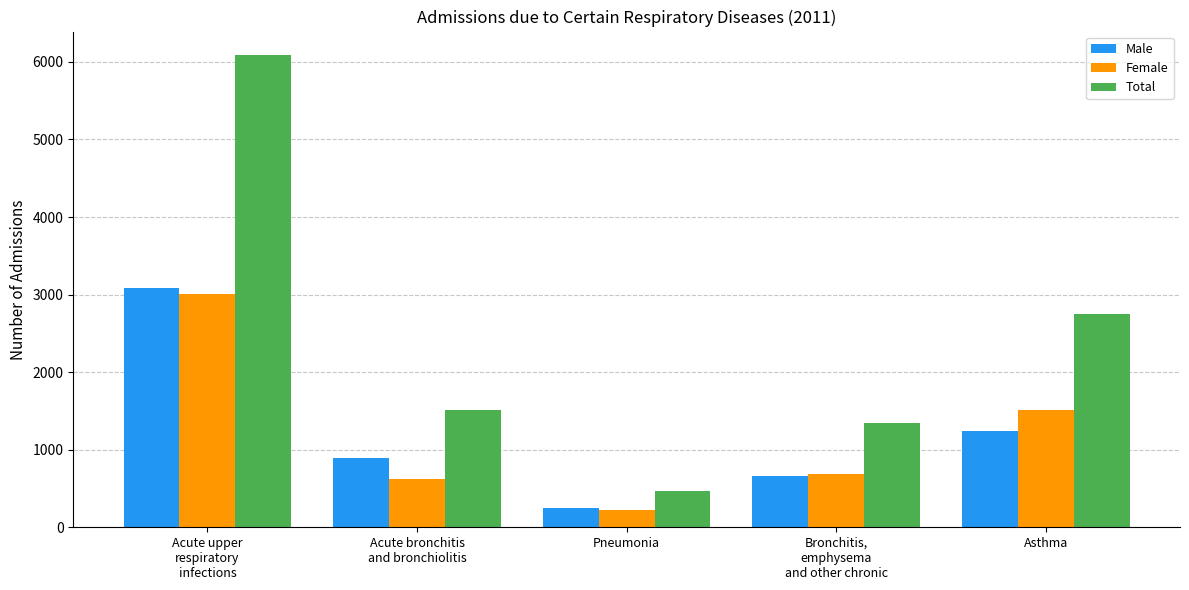

At which category is the sum across all series the highest?

Acute upper
respiratory
infections